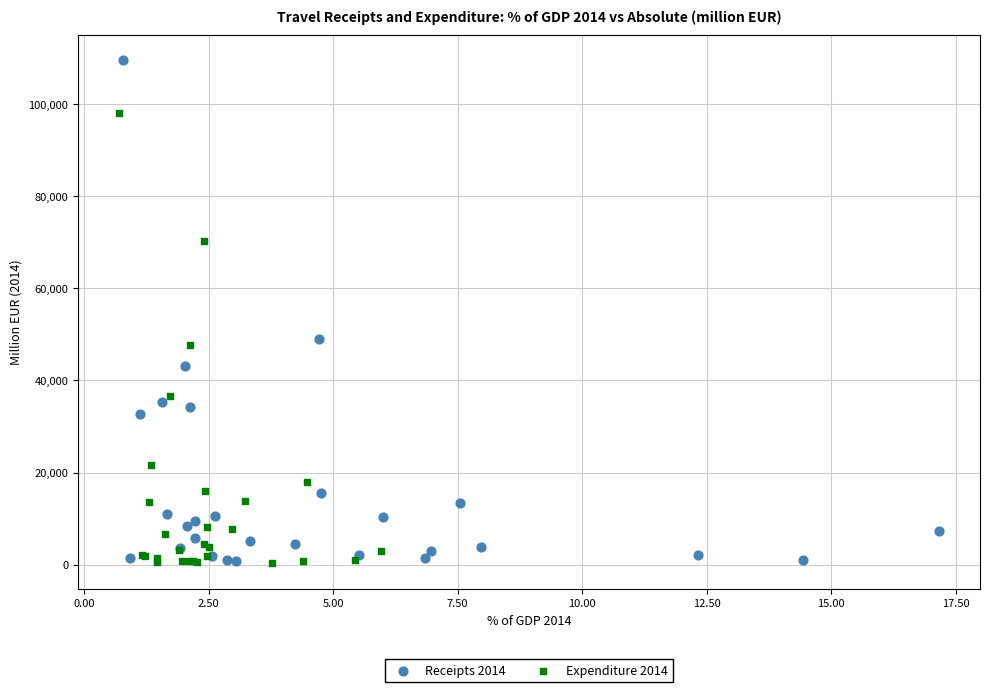

Which series reaches the maximum Y coordinate?

Receipts 2014